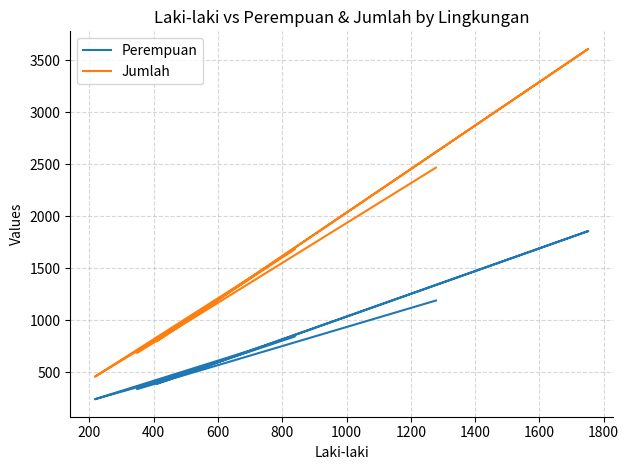

Where is the first local maximum for Jumlah?

400